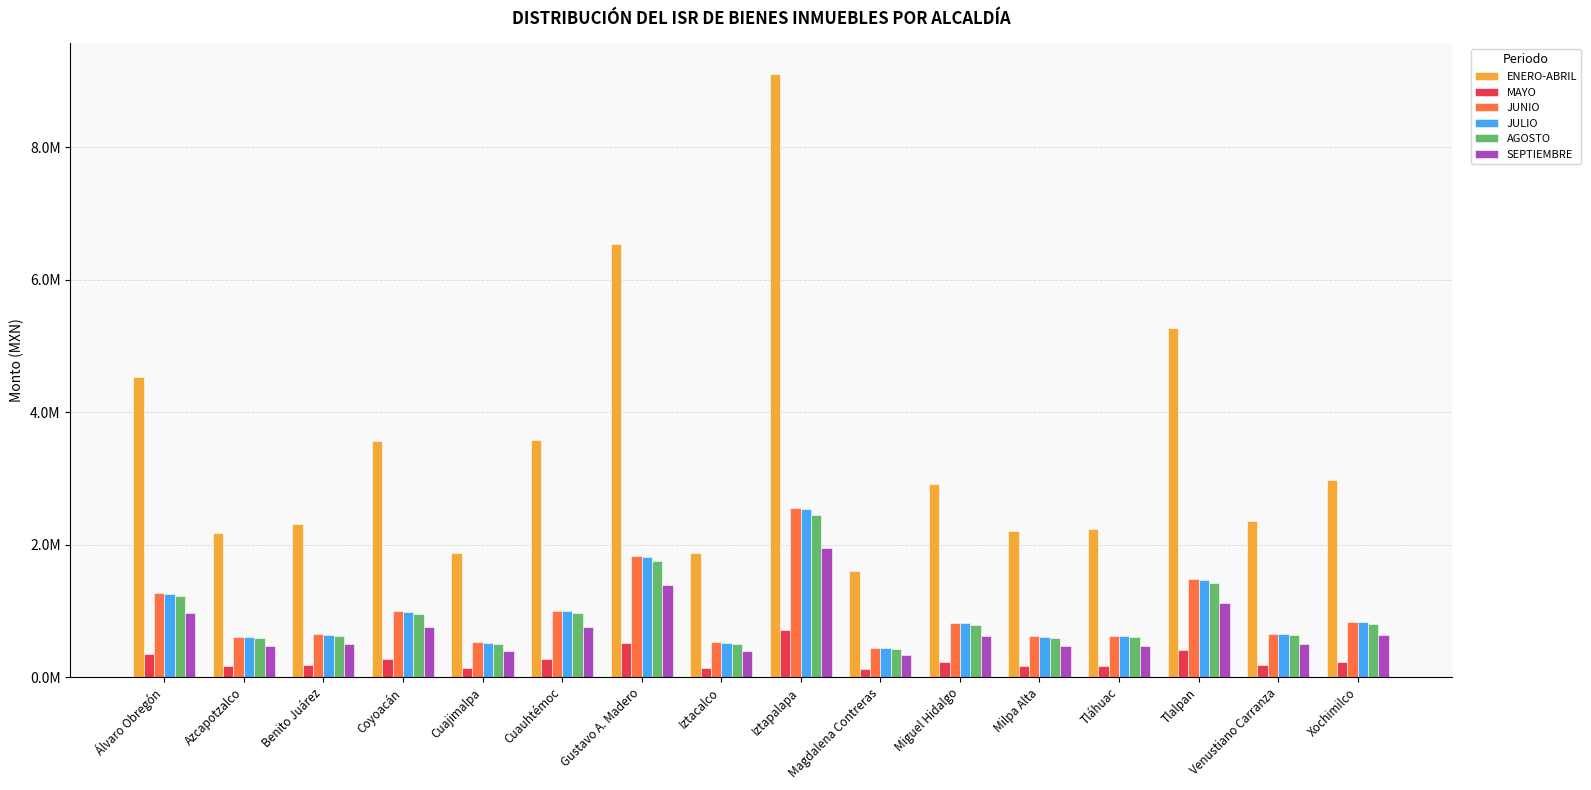

List the labels in order of ENERO-ABRIL value, smallest first.

Magdalena Contreras, Iztacalco, Cuajimalpa, Azcapotzalco, Milpa Alta, Tláhuac, Benito Juárez, Venustiano Carranza, Miguel Hidalgo, Xochimilco, Coyoacán, Cuauhtémoc, Álvaro Obregón, Tlalpan, Gustavo A. Madero, Iztapalapa